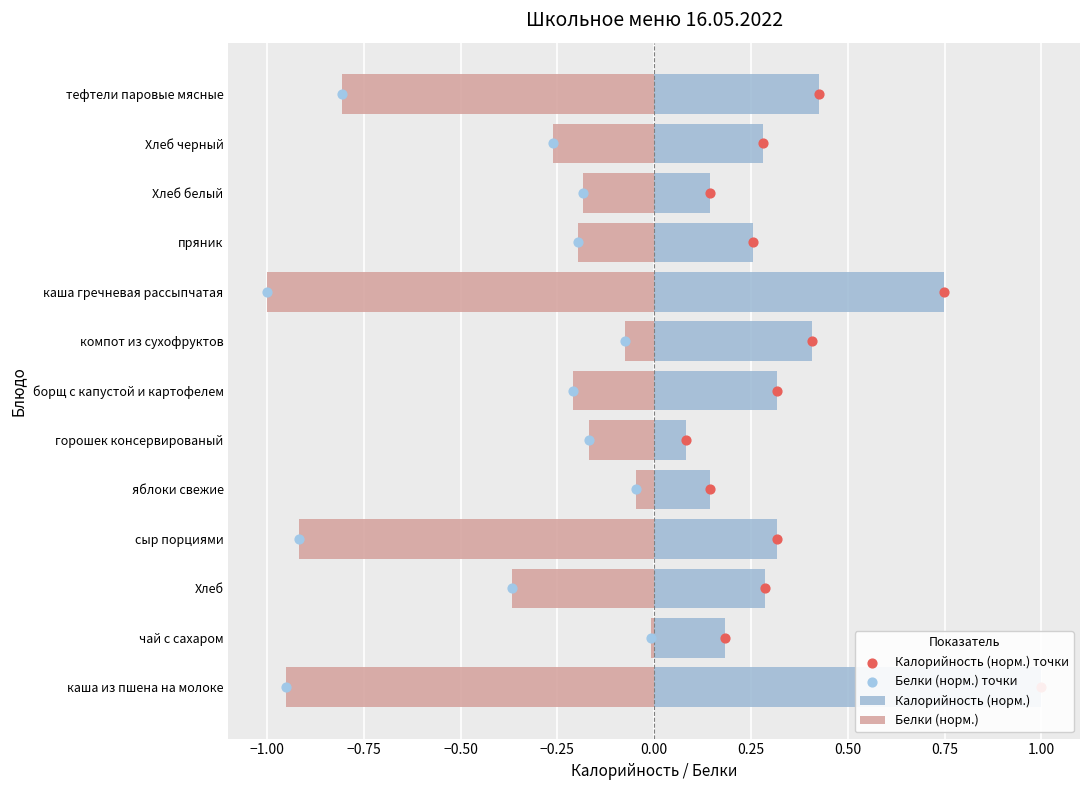

Which series has the largest total across all categories?

Калорийность (норм.) точки